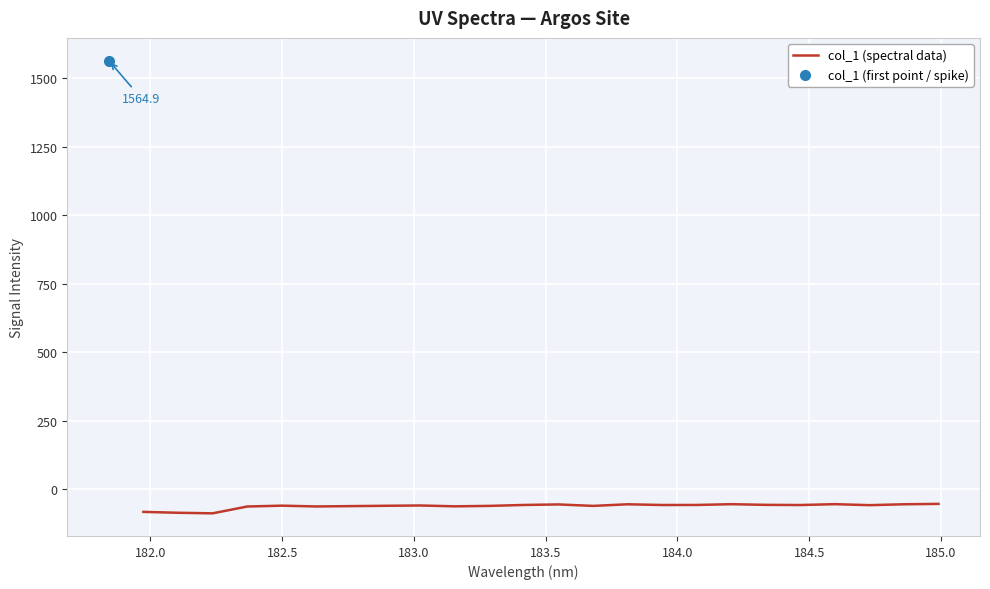

What is the minimum value for col_1 (spectral data)?

-87.9